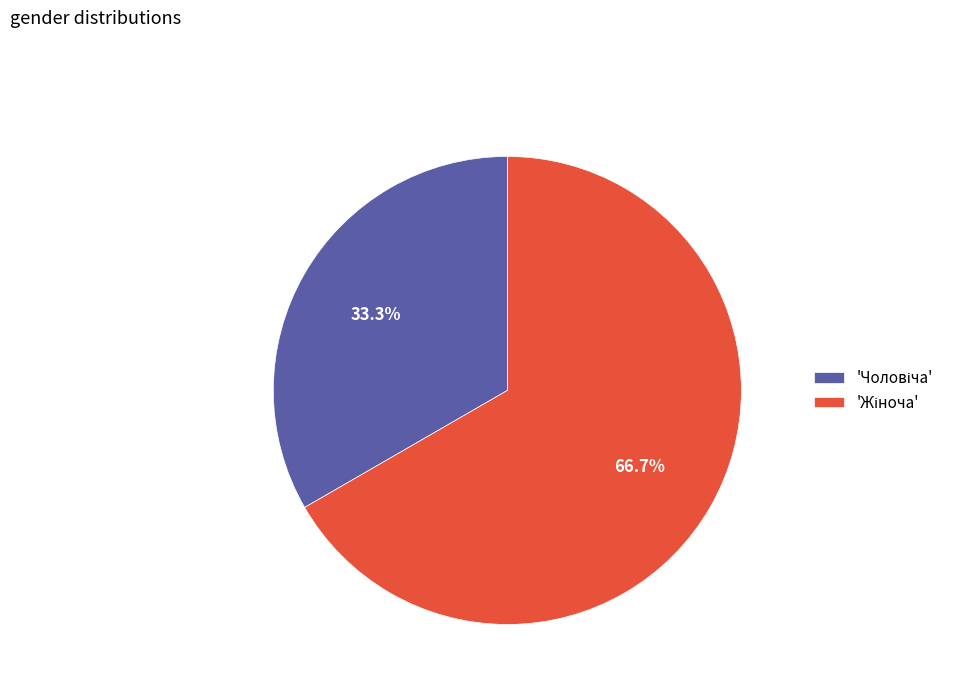

How many segments does this pie chart have?

2